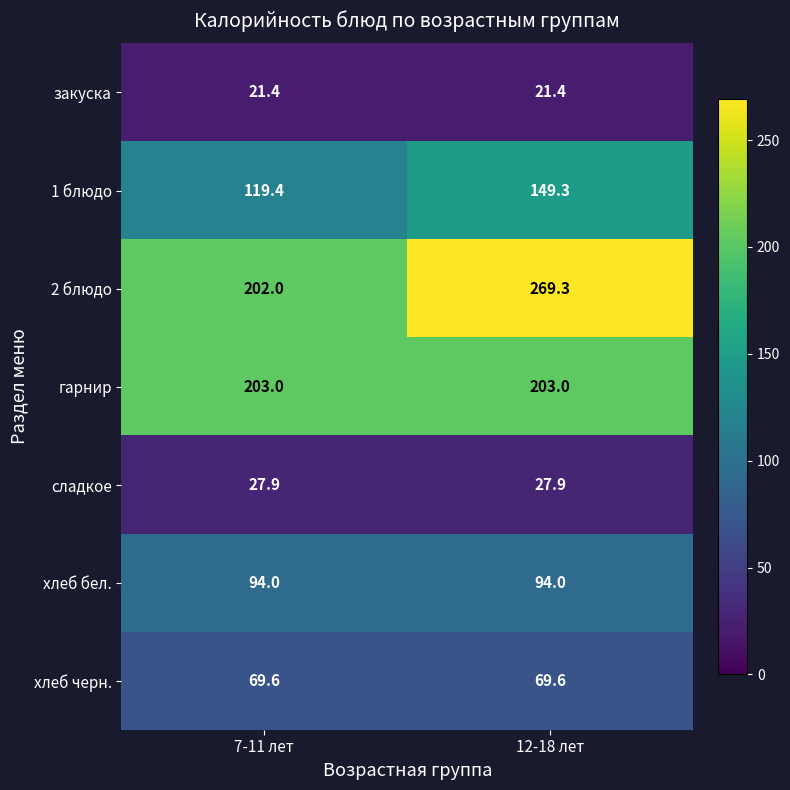

True or false: сладкое has a value of 27.9 at 7-11 лет.

True